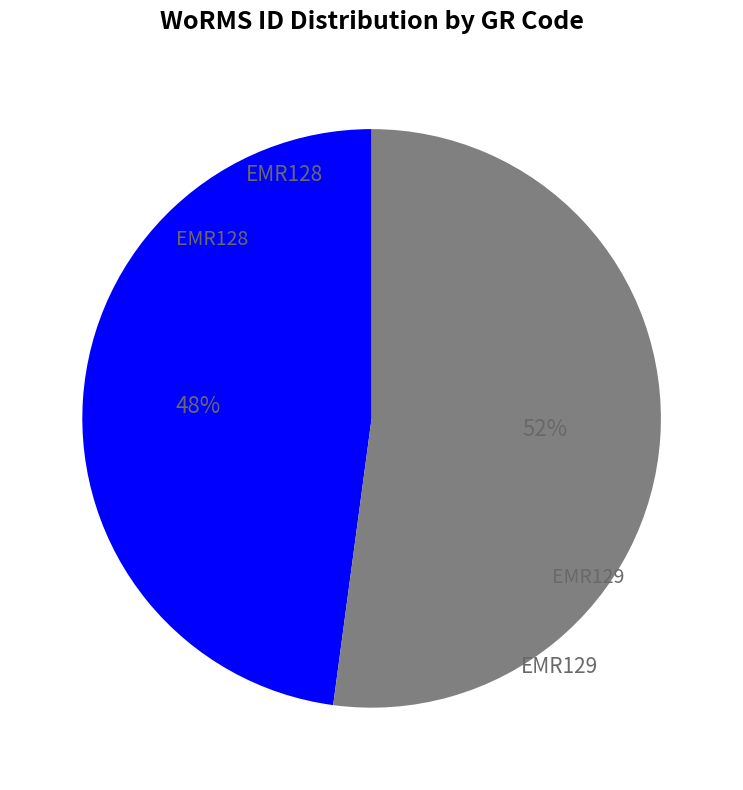

What percentage is the EMR128 slice, to the nearest percent?

48%